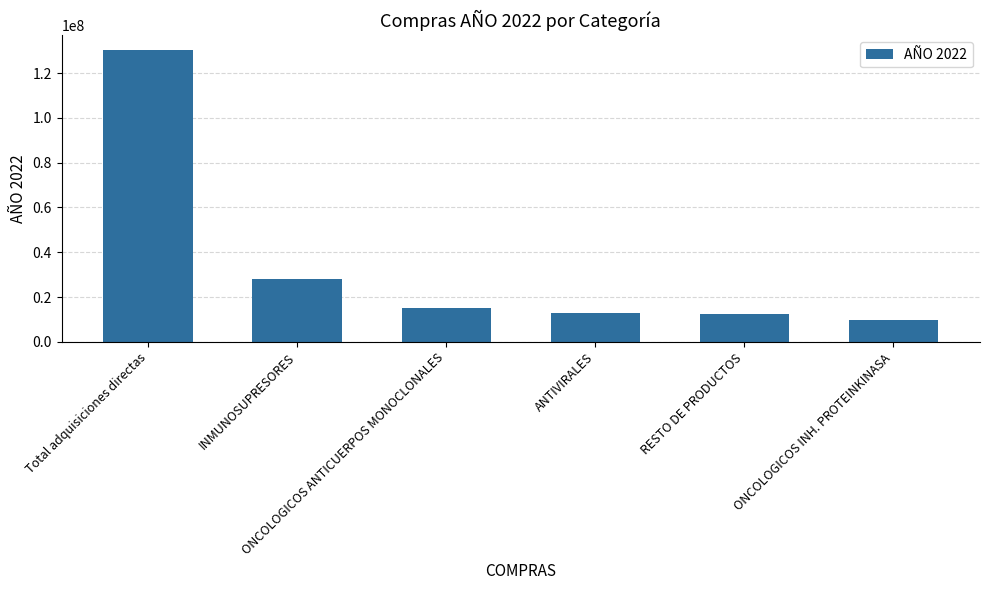

What is the difference between the second highest and minimum values?

18246311